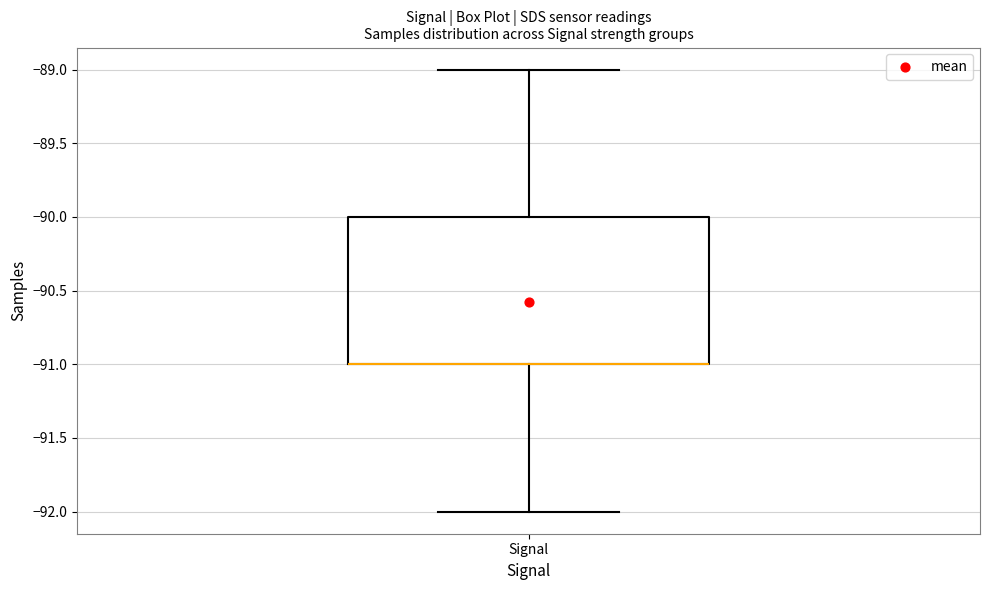

Where does the lower whisker of the box for Signal end on the y-axis? The values are not printed on the chart, so give them approximately, as read against the axis.

-92